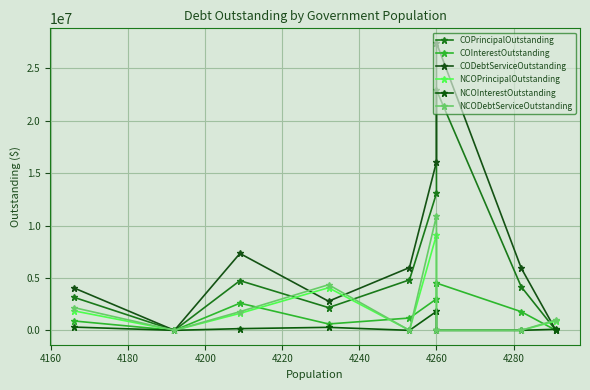

How many data points in COInterestOutstanding are less than 1175970?

4